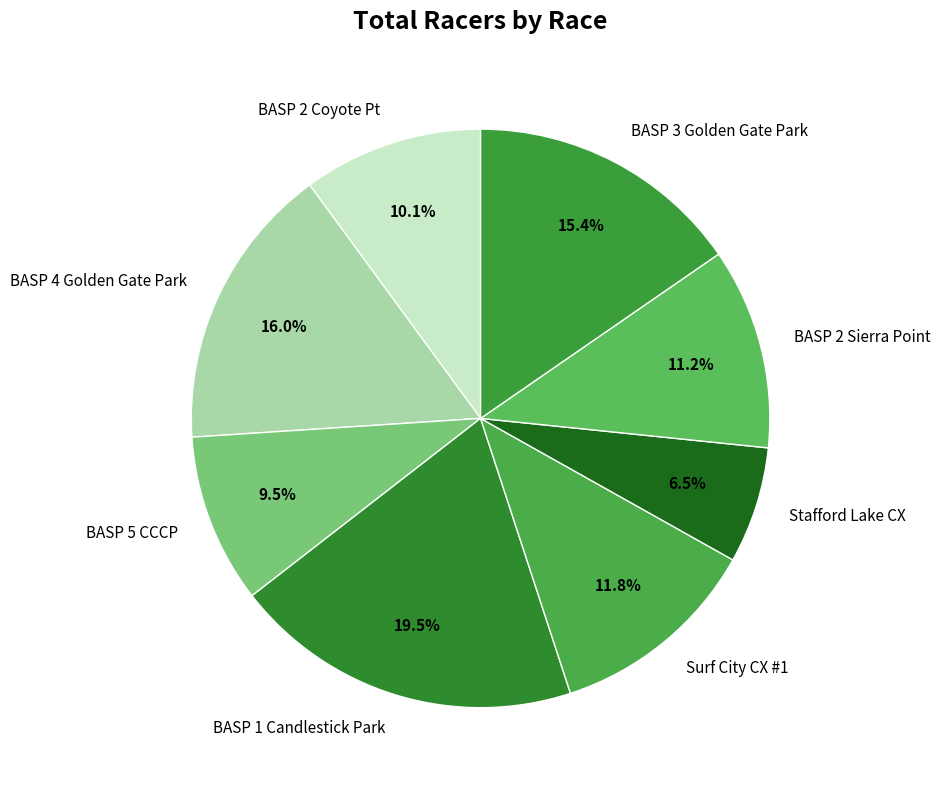

Is there a majority slice in this chart?

No